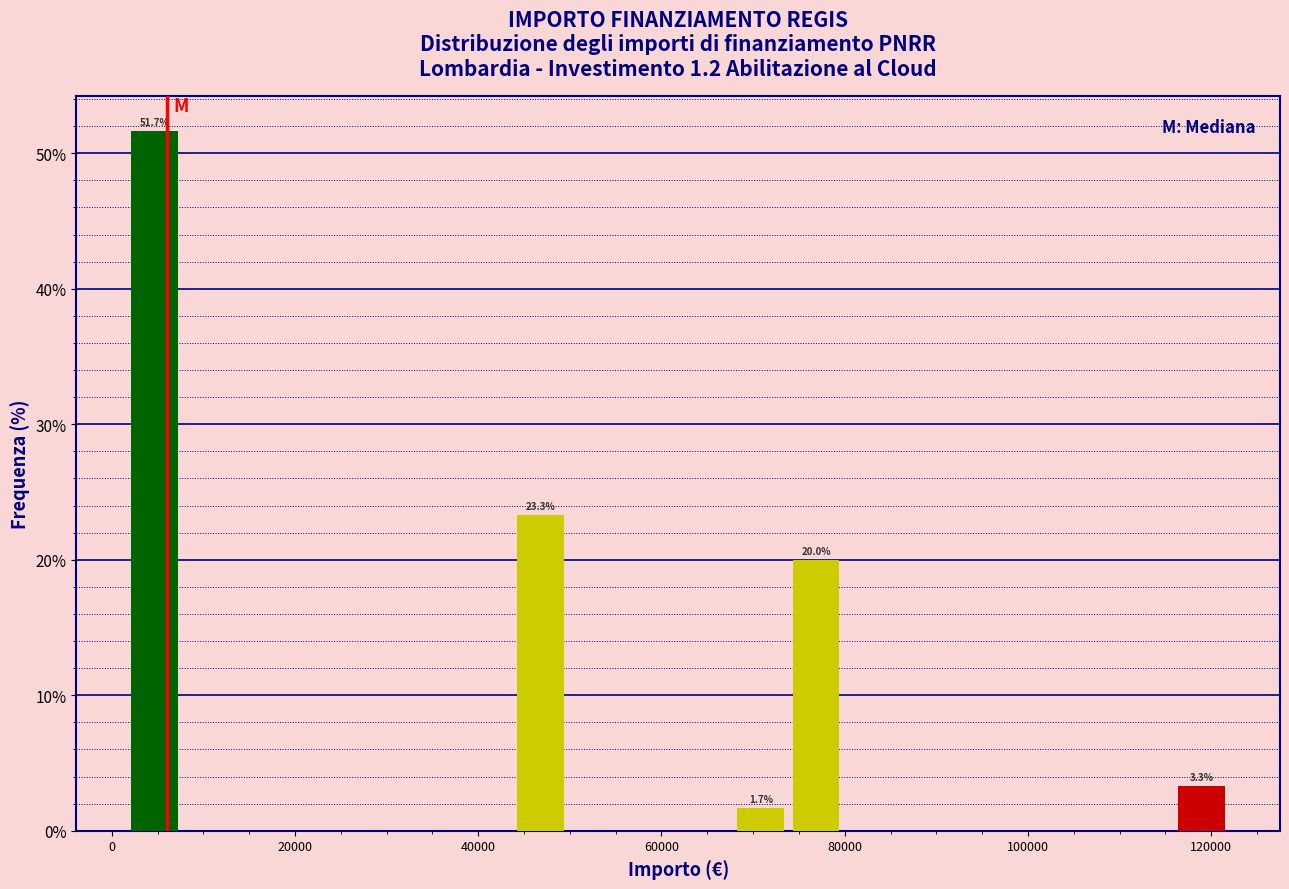

Read against the x-axis, roughly where is the centre of the tallest bar?

4000